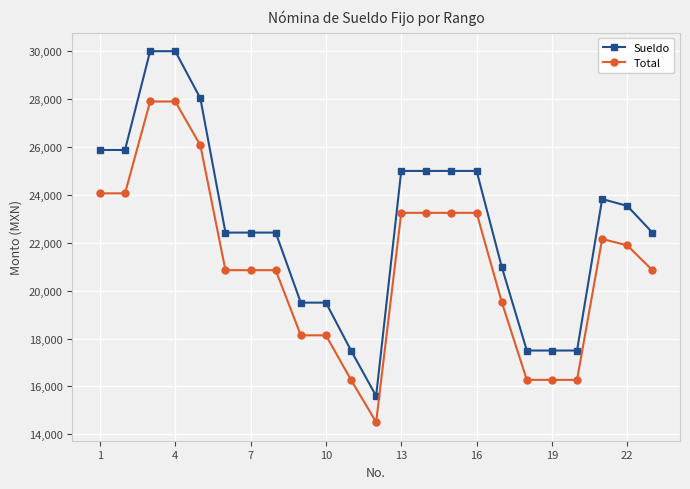

Rank the series by their maximum value, from highest to lowest.

Sueldo, Total